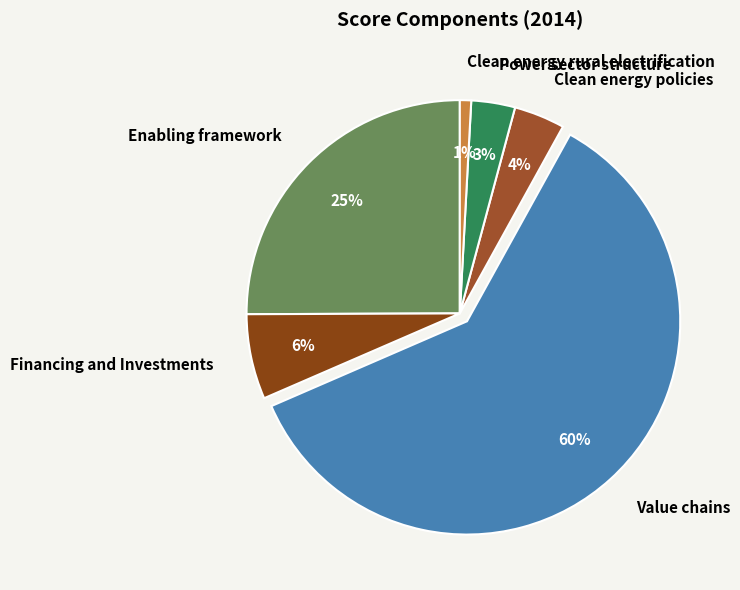

Which slice is the largest?

Value chains